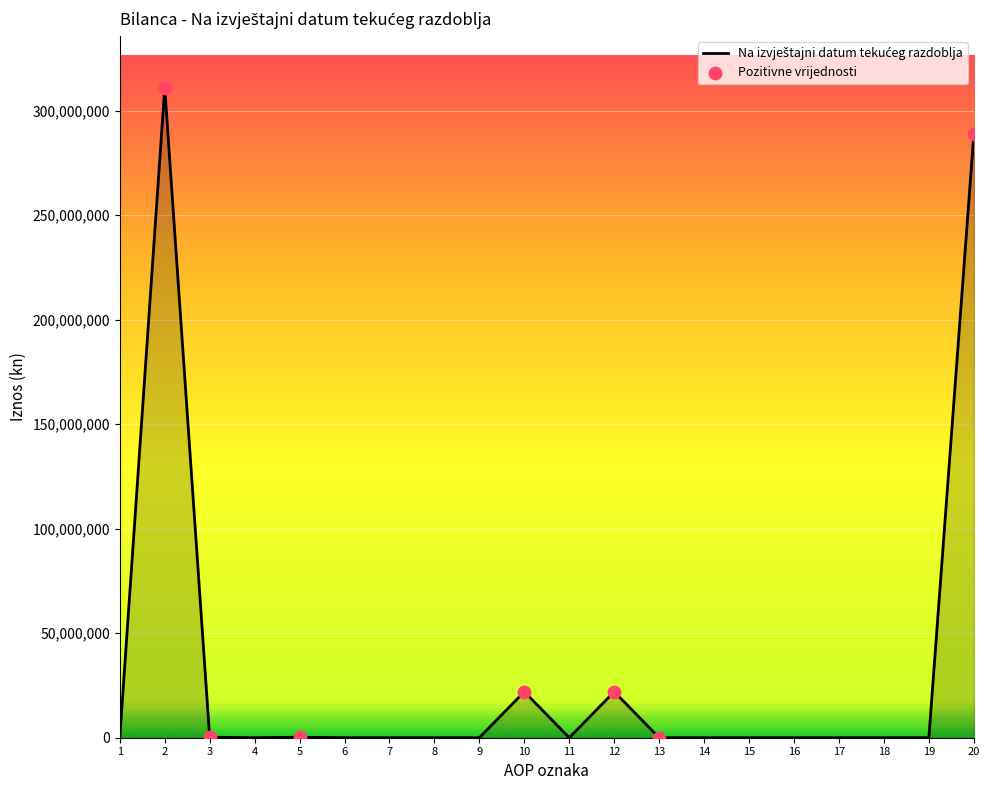

Which has a higher value, 10 or 7?

10